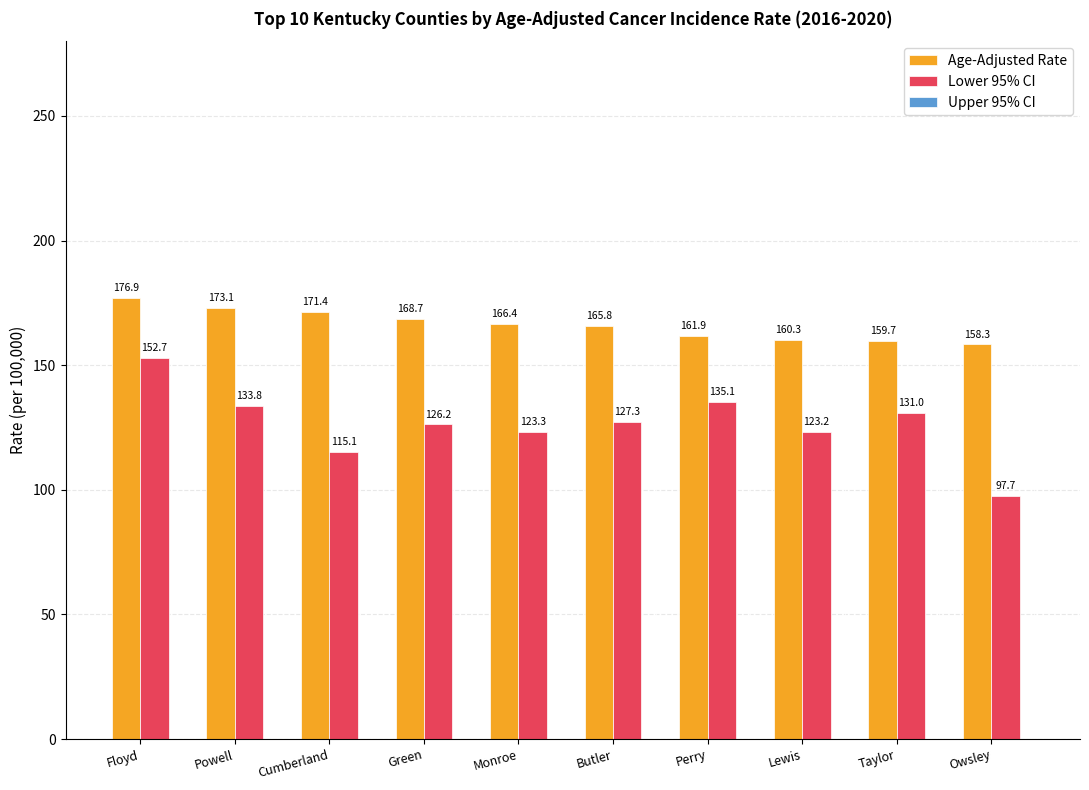

Is the value of Age-Adjusted Rate at Powell greater than the value of Lower 95% CI at Perry?

Yes